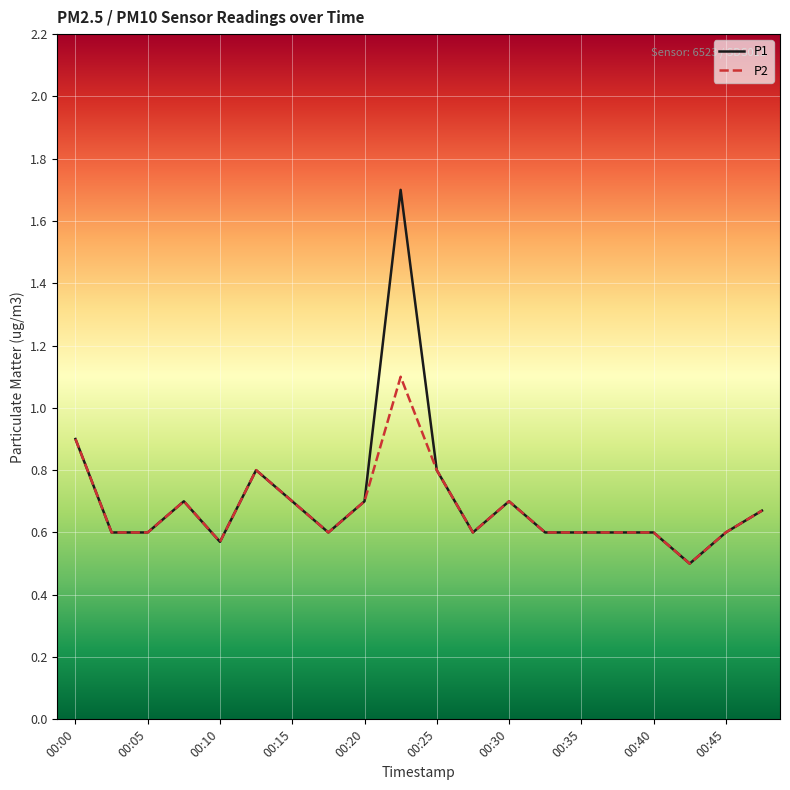

Which series has the largest range (max minus min)?

P1